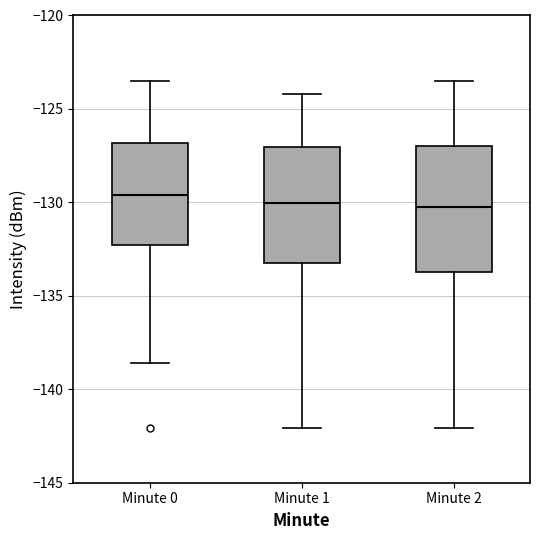

Reading left to right, read every box against the y-axis: the position of its median line, the range the box covers, and the ends of its whiskers. The values are not printed on the chart, so give them approximately, as read against the axis.

Minute 0: median -129.5, box -132.5 to -127.0, whiskers -138.5 to -123.5
Minute 1: median -130.0, box -133.0 to -127.0, whiskers -142.0 to -124.0
Minute 2: median -130.5, box -133.5 to -127.0, whiskers -142.0 to -123.5